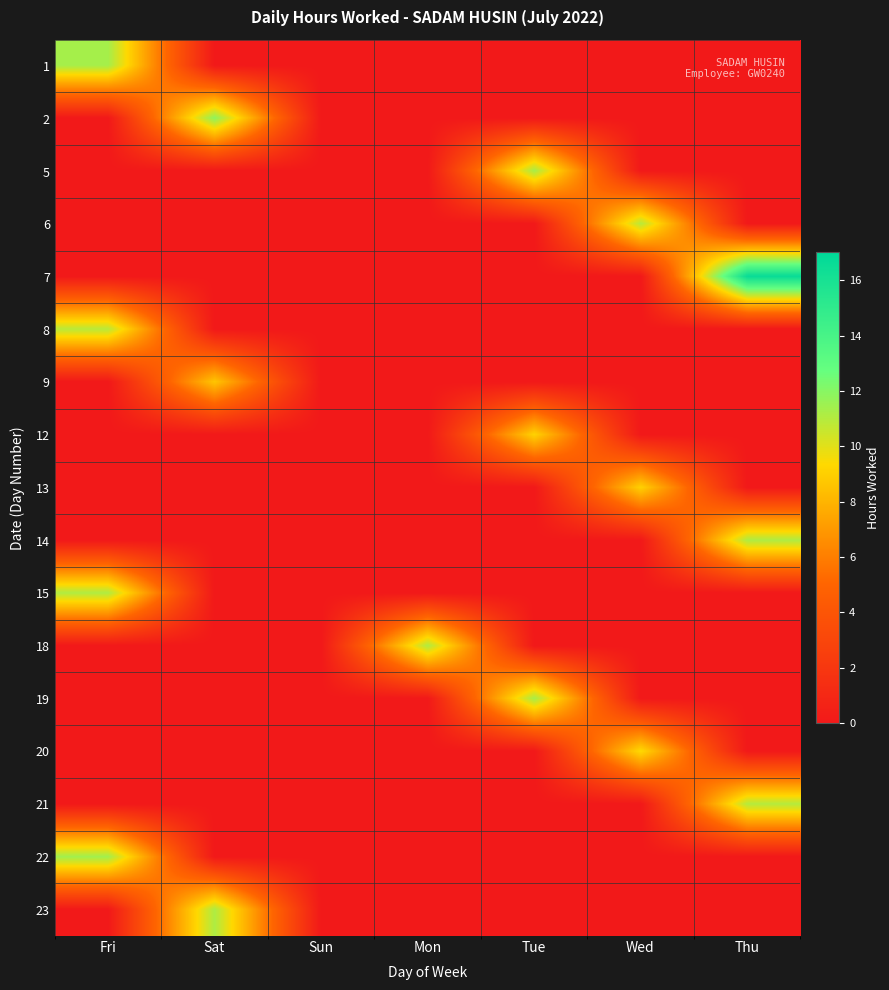

What is the total value across all series at Fri?

44.7